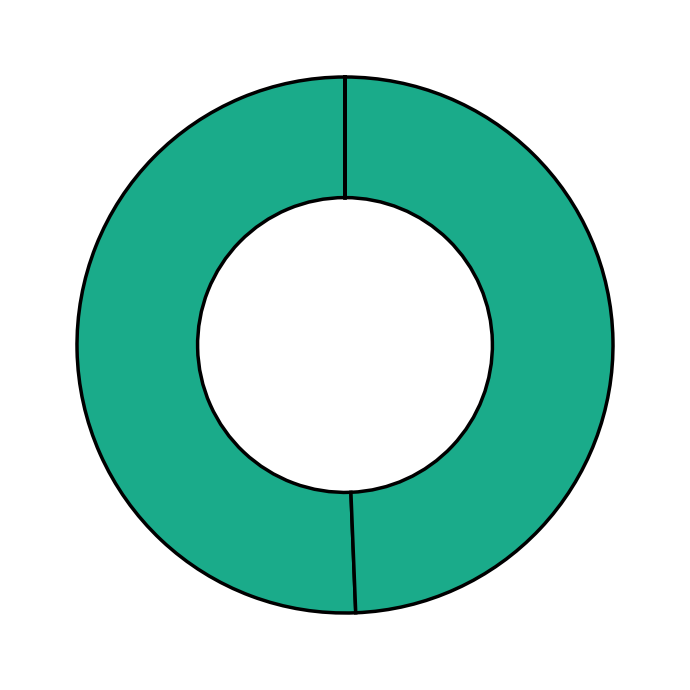

Which slice is the largest?

Počet podaných žádostí o informace (2024)